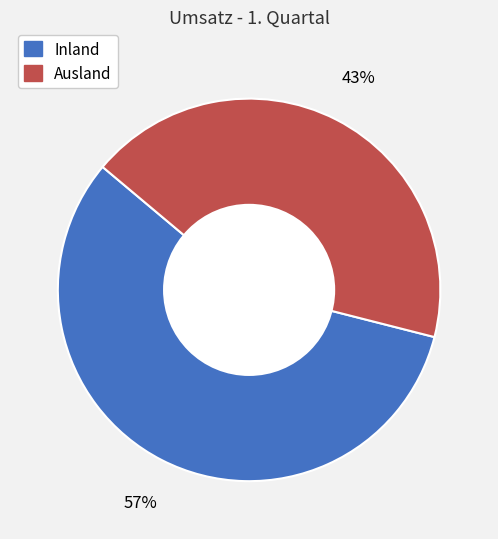

Between Inland and Ausland, which is larger?

Inland